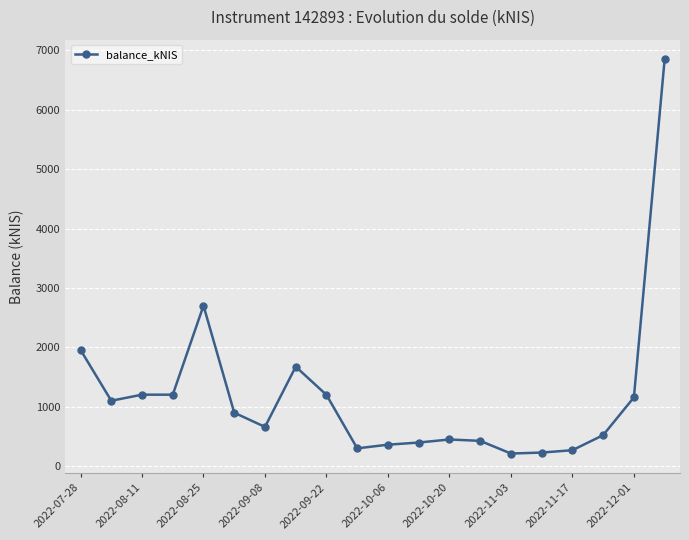

What is the greatest value displayed?

6850.4